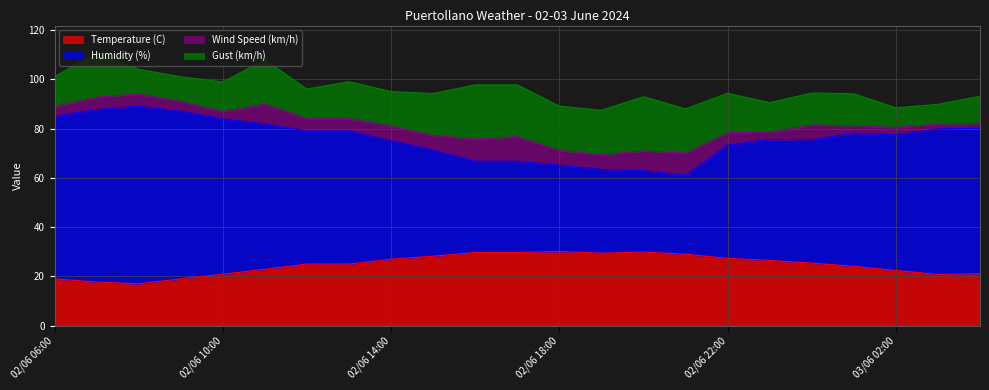

True or false: Humidity (%) and Temperature (C) intersect in this chart.

False